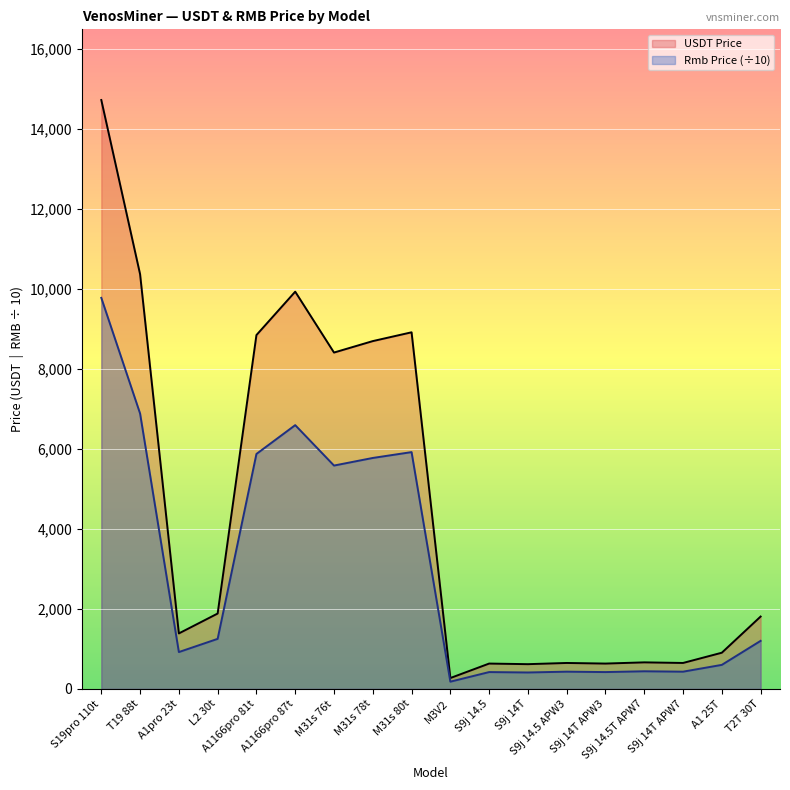

Between S9j 14T and A1166pro 81t, which is larger?

A1166pro 81t